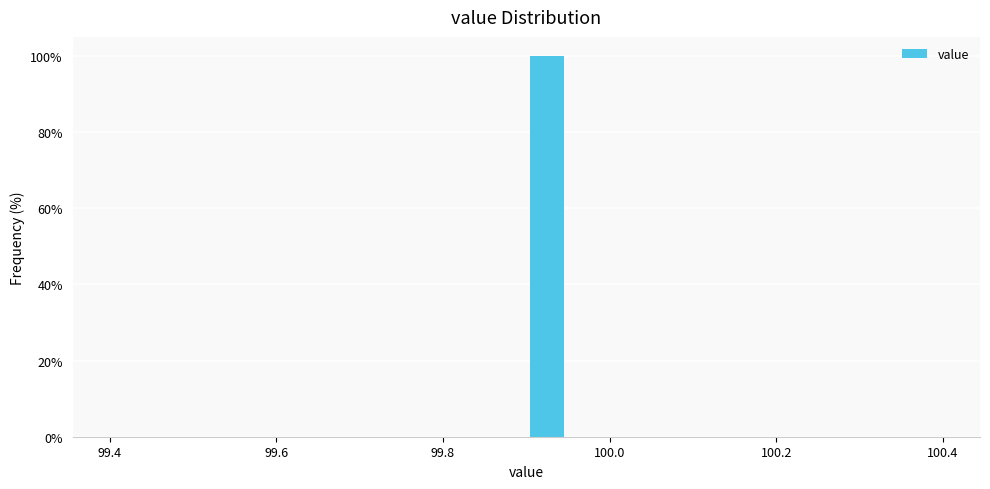

Around what value on the x-axis is the tallest bar? Give the approximate position of its centre, as read against the axis.

99.92